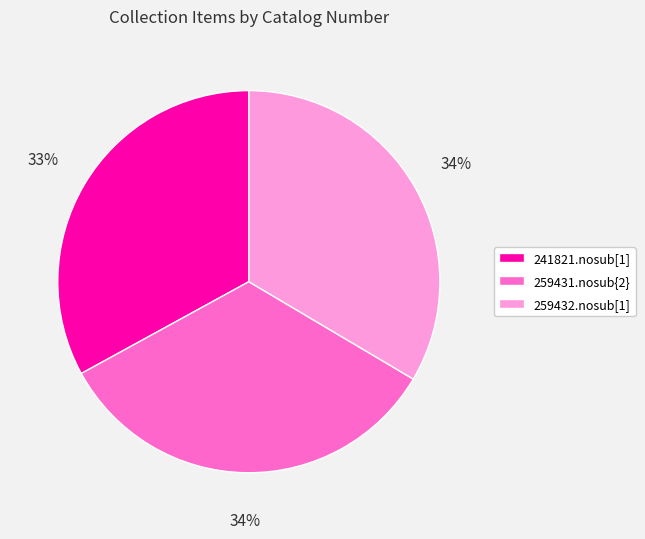

Do 241821.nosub[1] and 259431.nosub{2} together represent more than half of the pie?

Yes